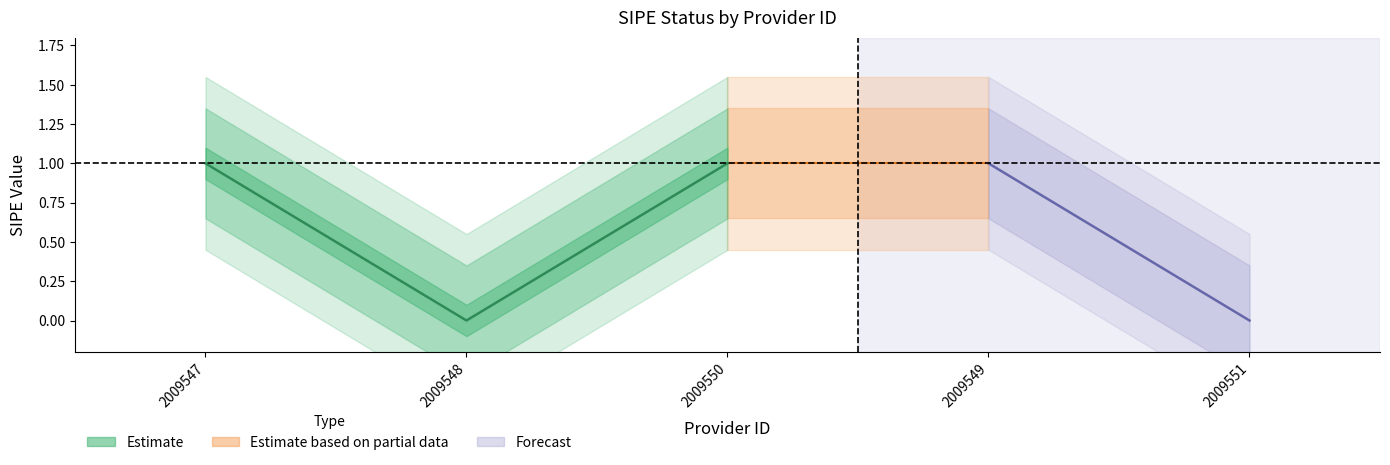

Reading right to left, list all the values displayed in this chart.

0	1	1	0	1